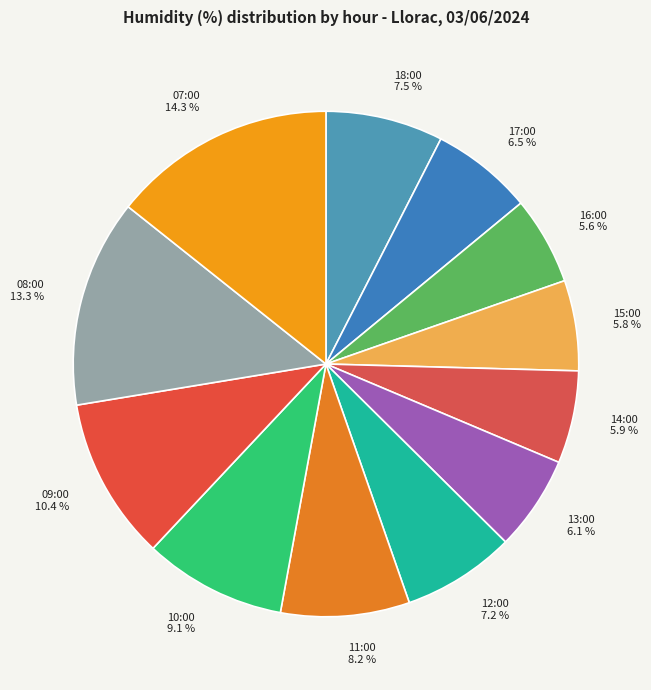

Is it true that 07:00 is 14% of the pie?

True